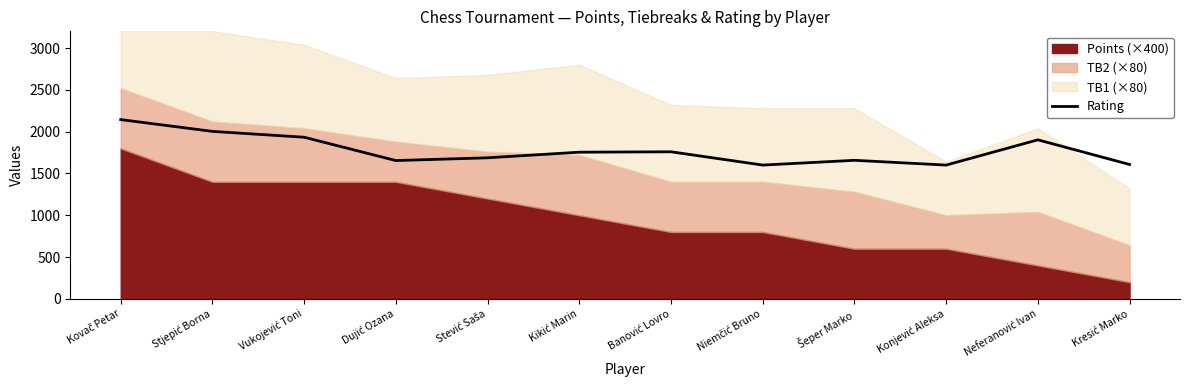

What is the value of the 12th point from the left?

1607